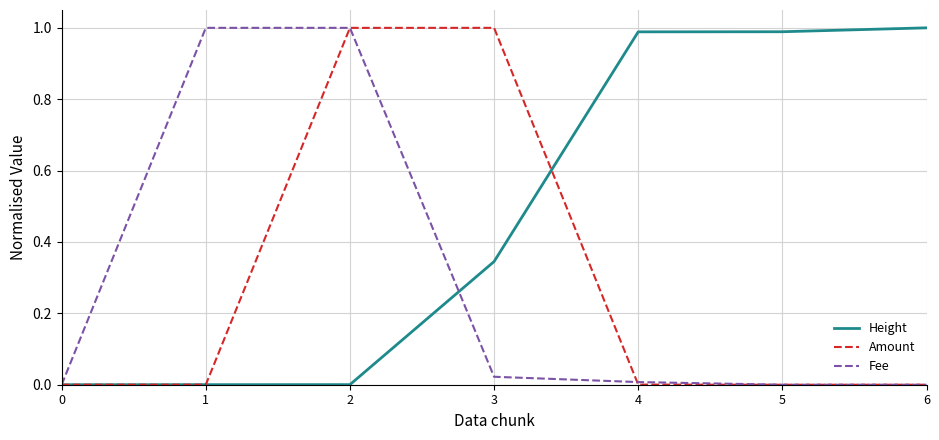

Is the value of Amount at 2 greater than the value of Height at 0?

Yes